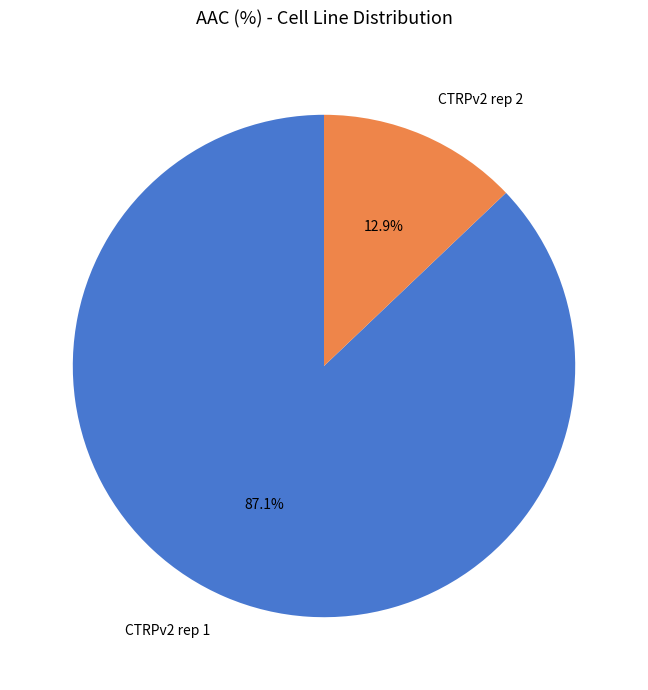

Rank the categories by value from highest to lowest.

CTRPv2 rep 1, CTRPv2 rep 2